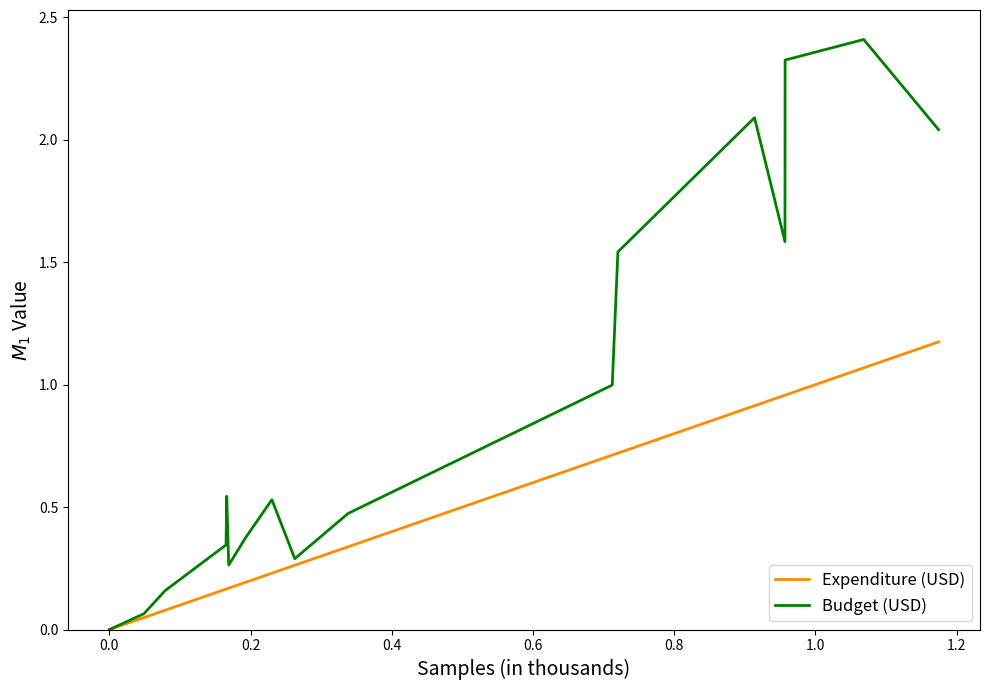

List the series in order of their overall mean, highest first.

Budget (USD), Expenditure (USD)